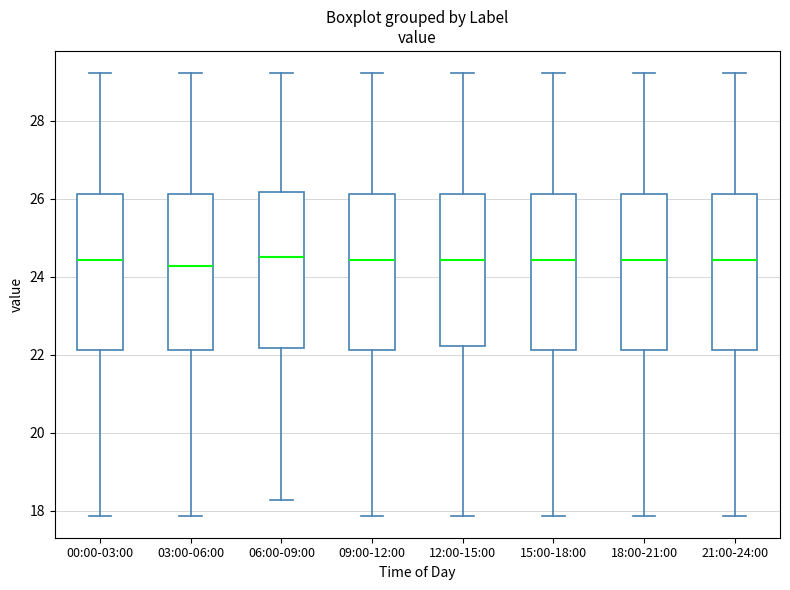

Reading left to right, transcribe this box plot: for each box, give where its median line is, the range the box spans, and where its two whiskers end, as read against the y-axis. The values are not printed on the chart, so give them approximately, as read against the axis.

00:00-03:00: median 24.4, box 22.2 to 26.2, whiskers 17.8 to 29.2
03:00-06:00: median 24.2, box 22.2 to 26.2, whiskers 17.8 to 29.2
06:00-09:00: median 24.6, box 22.2 to 26.2, whiskers 18.2 to 29.2
09:00-12:00: median 24.4, box 22.2 to 26.2, whiskers 17.8 to 29.2
12:00-15:00: median 24.4, box 22.2 to 26.2, whiskers 17.8 to 29.2
15:00-18:00: median 24.4, box 22.2 to 26.2, whiskers 17.8 to 29.2
18:00-21:00: median 24.4, box 22.2 to 26.2, whiskers 17.8 to 29.2
21:00-24:00: median 24.4, box 22.2 to 26.2, whiskers 17.8 to 29.2